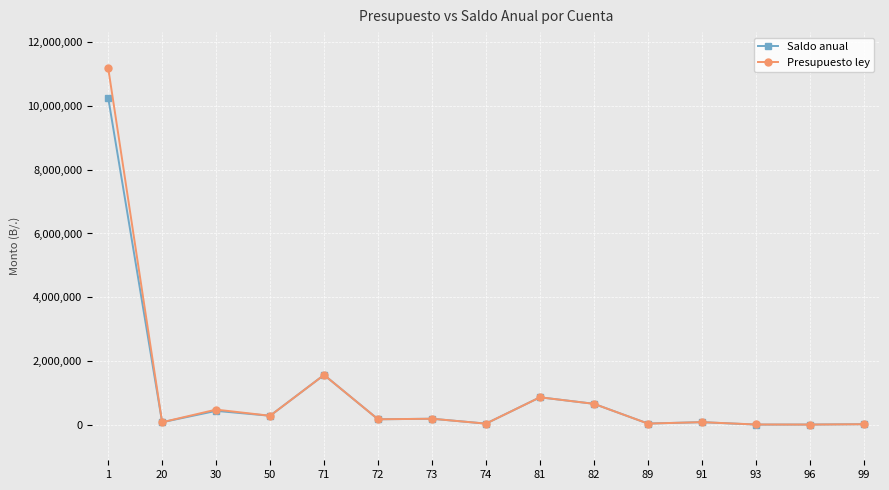

Between 1 and 50, which series saw the biggest shift?

Presupuesto ley